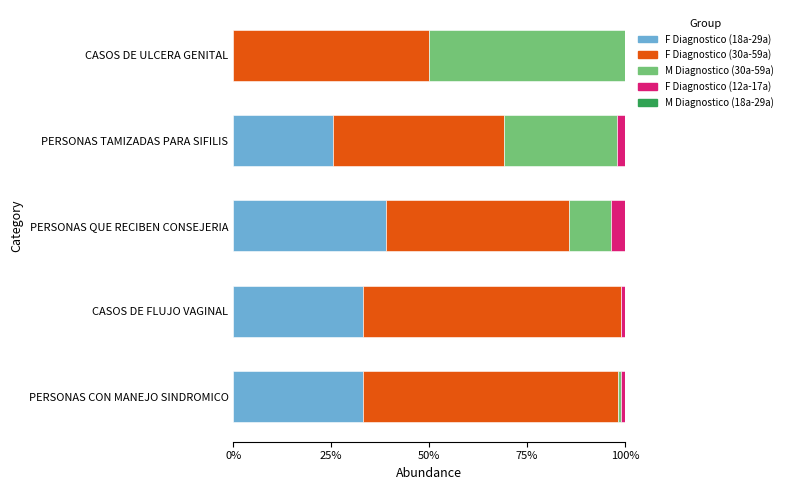

What is the total value across all series at PERSONAS TAMIZADAS PARA SIFILIS?

100.0